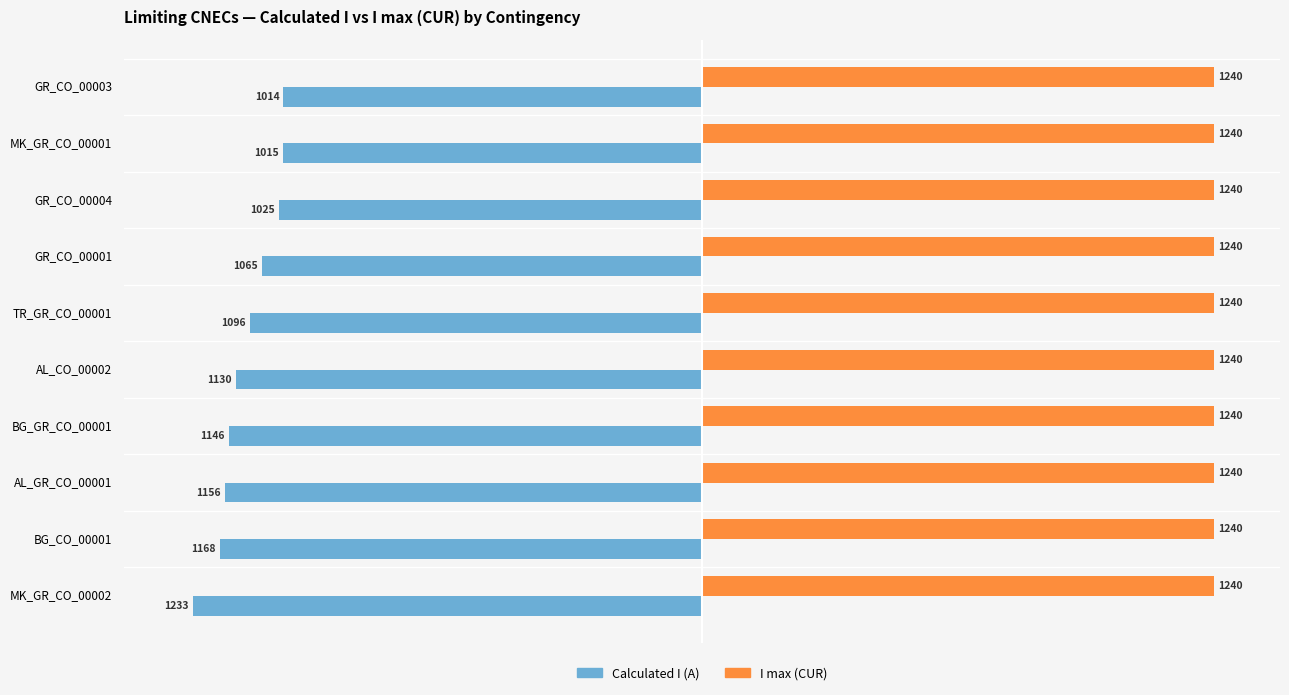

Rank the series at GR_CO_00001 from highest to lowest value.

I max (CUR), Calculated I (A)